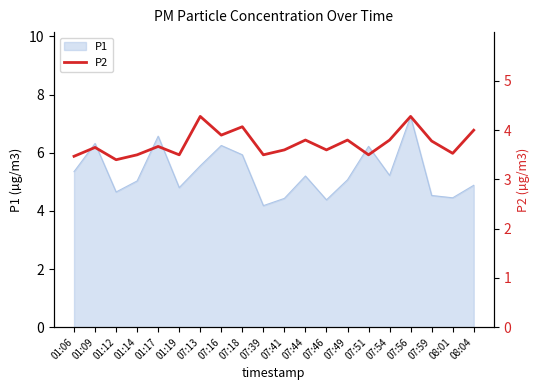

At which category does the data reach its first local valley?

01:12